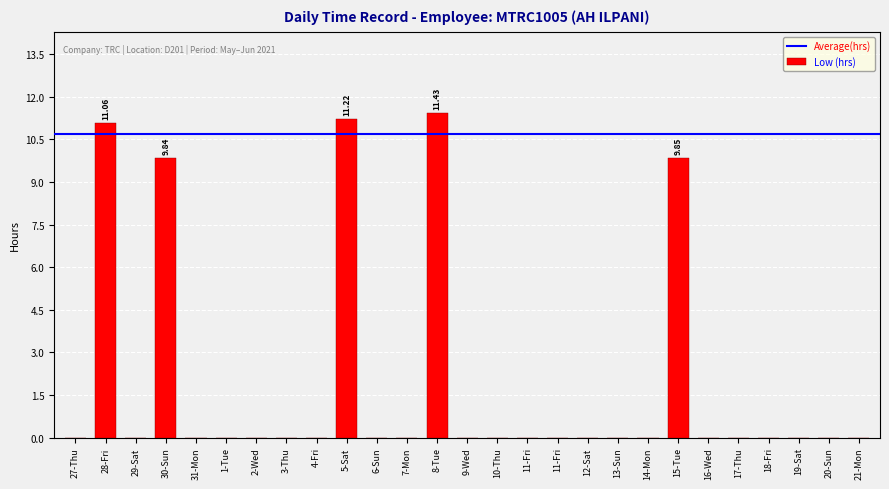

Rank the categories by value from lowest to highest.

27-Thu, 29-Sat, 31-Mon, 1-Tue, 2-Wed, 3-Thu, 4-Fri, 6-Sun, 7-Mon, 9-Wed, 10-Thu, 11-Fri, 11-Fri, 12-Sat, 13-Sun, 14-Mon, 16-Wed, 17-Thu, 18-Fri, 19-Sat, 20-Sun, 21-Mon, 30-Sun, 15-Tue, 28-Fri, 5-Sat, 8-Tue